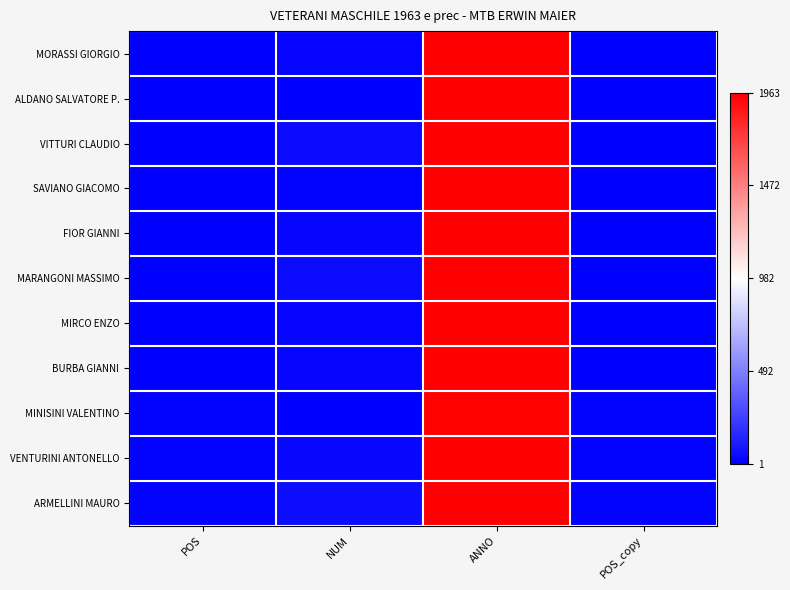

How many distinct data groups are displayed?

11